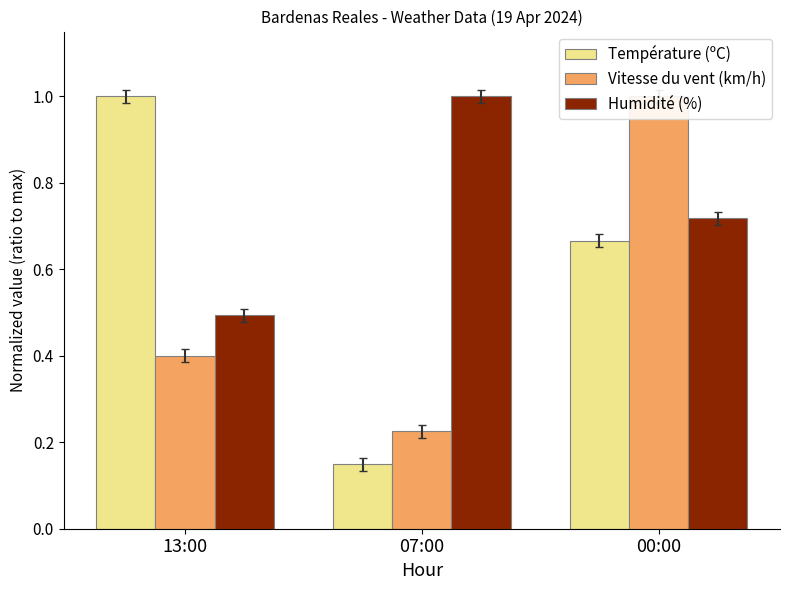

What is the sum of the Humidité (%) values at 07:00 and 13:00?

1.5